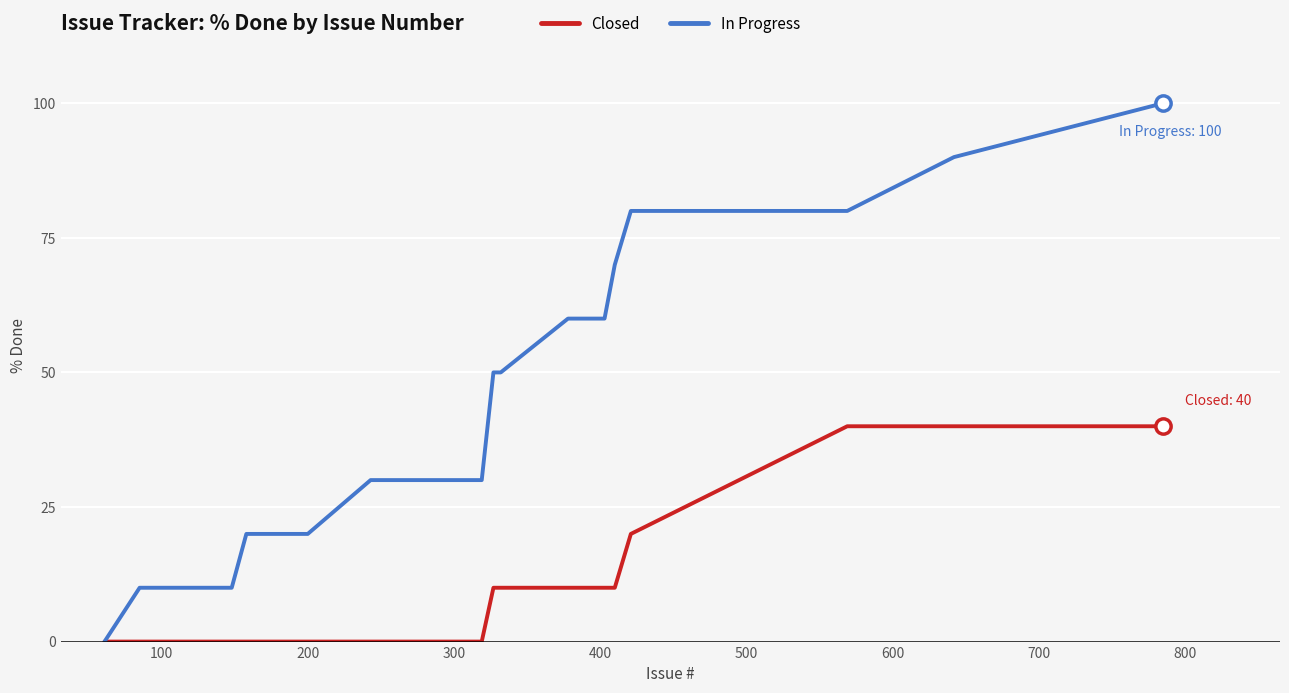

Rank the series by their maximum value, from lowest to highest.

Closed, In Progress